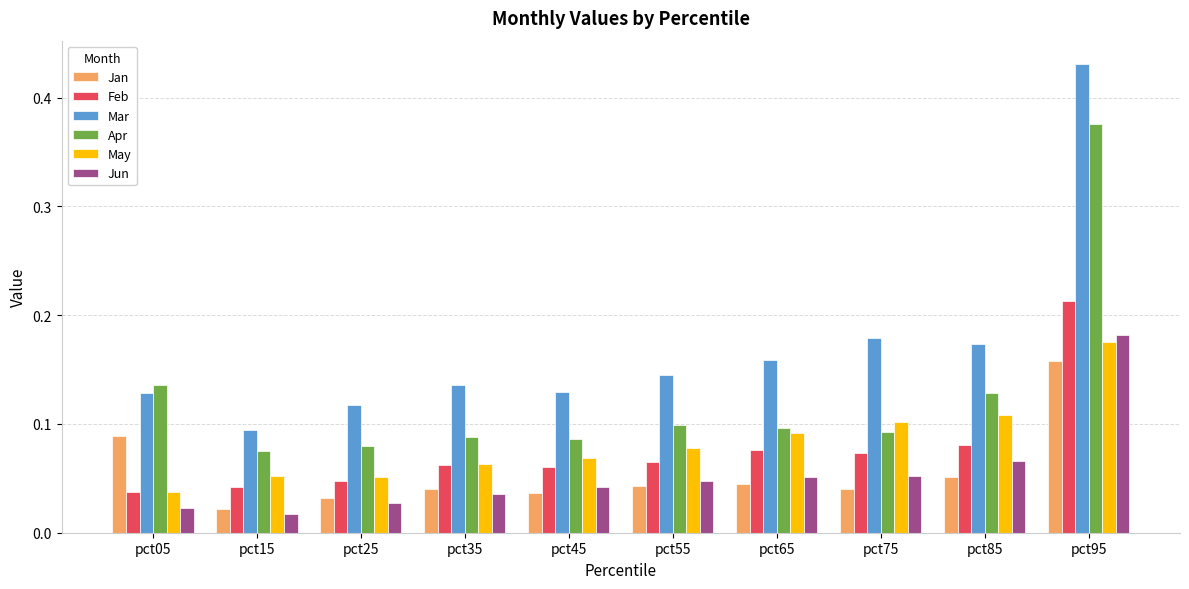

Which series has the largest range (max minus min)?

Mar